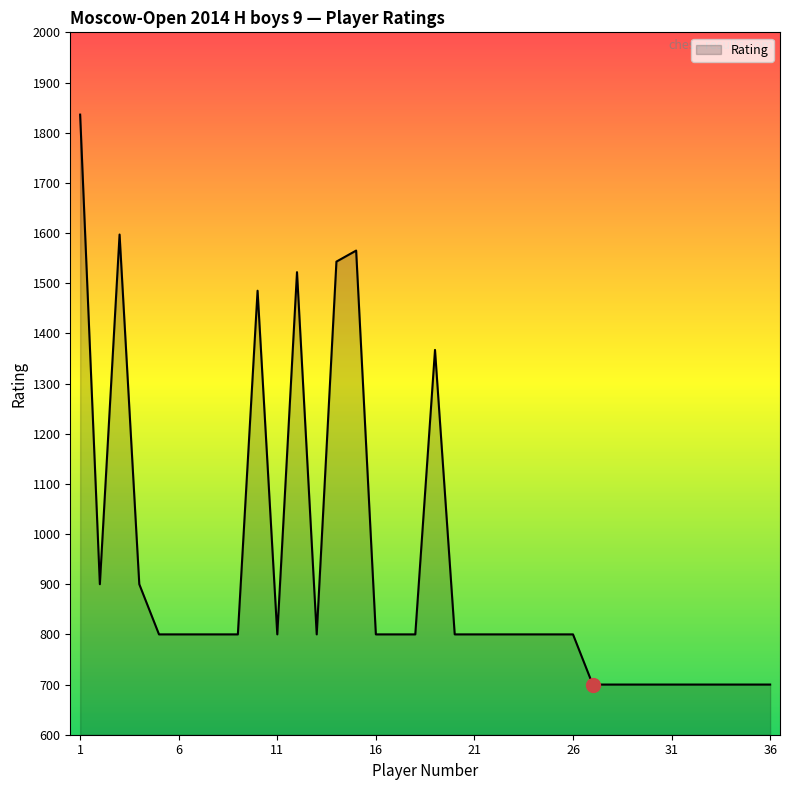

What is the minimum value shown in the chart?

700